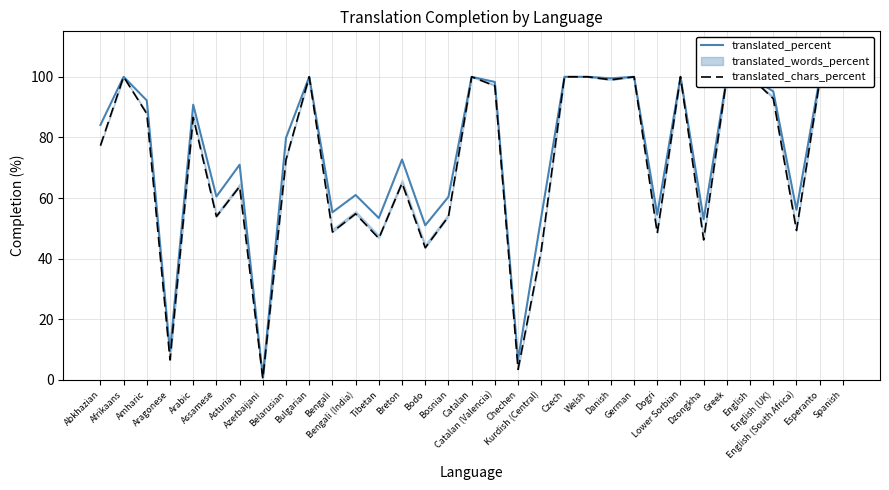

Which label corresponds to the smallest value in the chart?

Azerbaijani